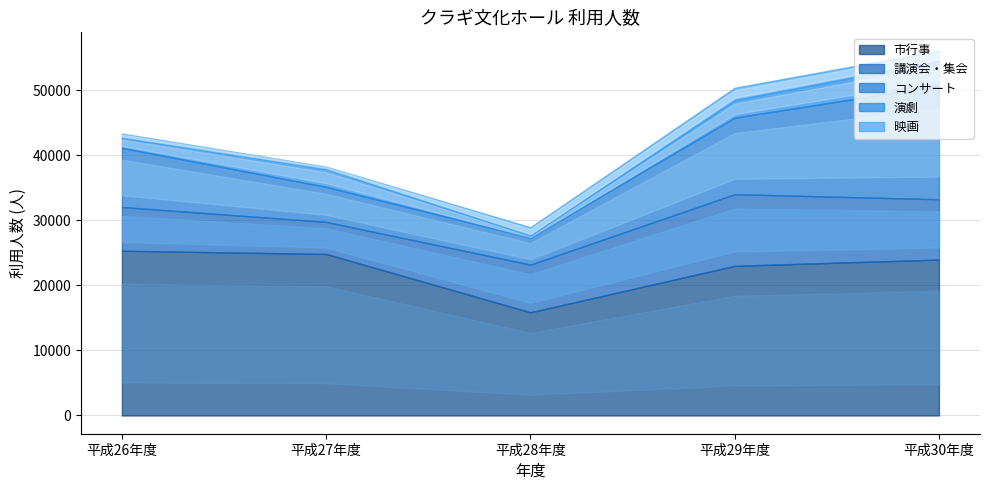

Between 平成26年度 and 平成29年度, which series saw the biggest shift?

講演会・集会